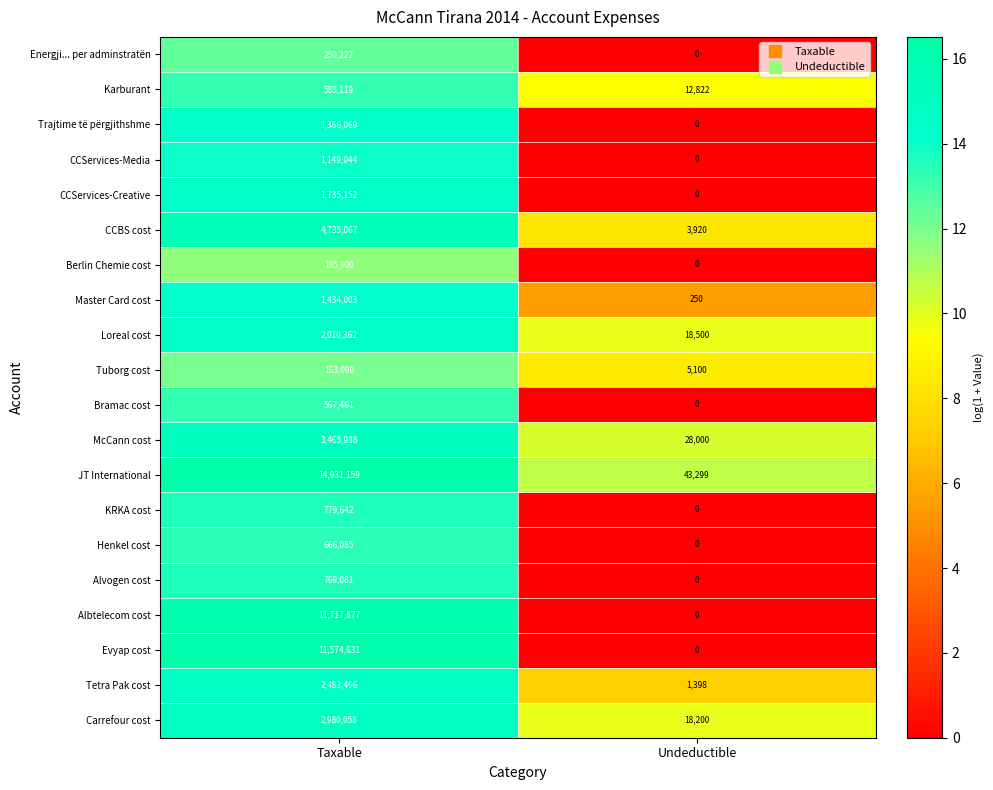

How many series are shown in this chart?

20